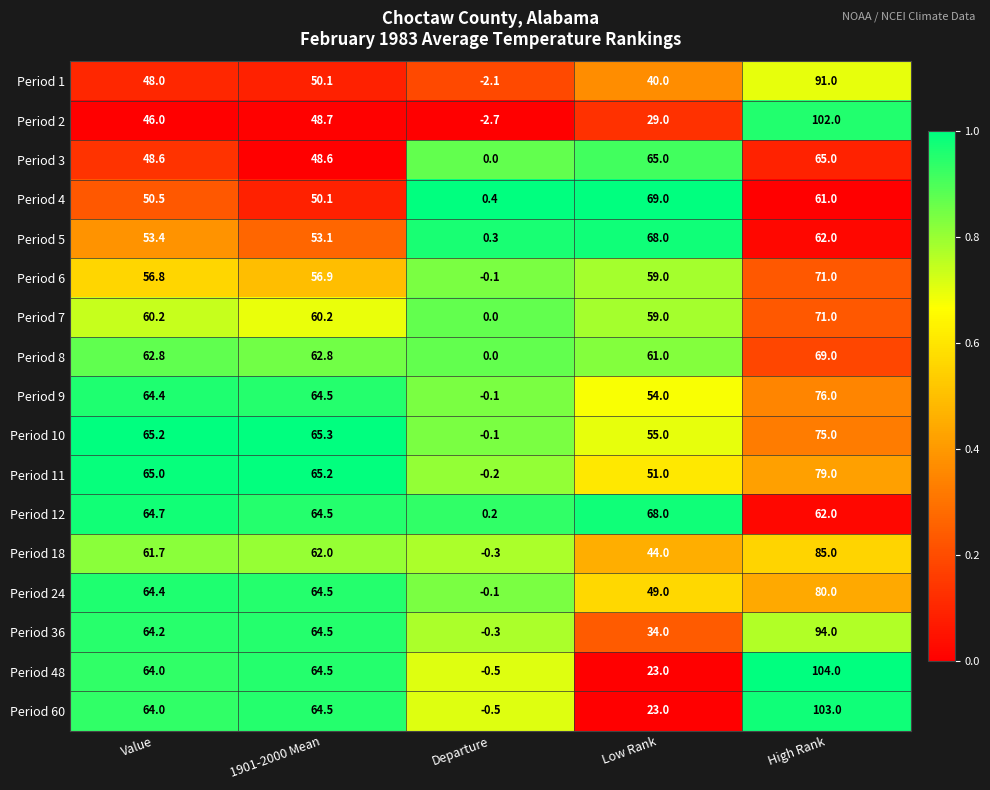

What is the total value across all series at Low Rank?

851.0